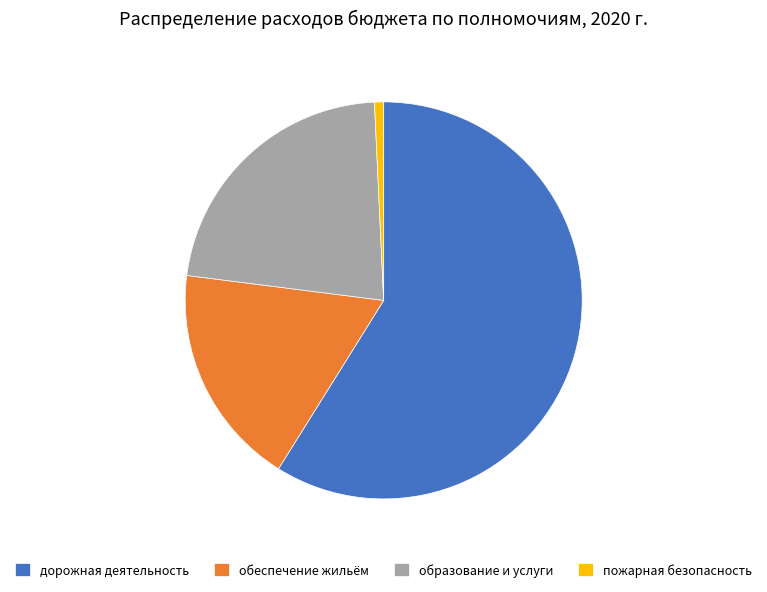

True or false: пожарная безопасность accounts for 1% of the total.

True